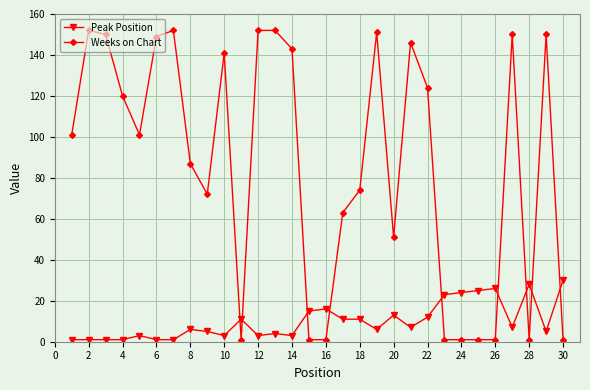

True or false: Weeks on Chart and Peak Position intersect in this chart.

True